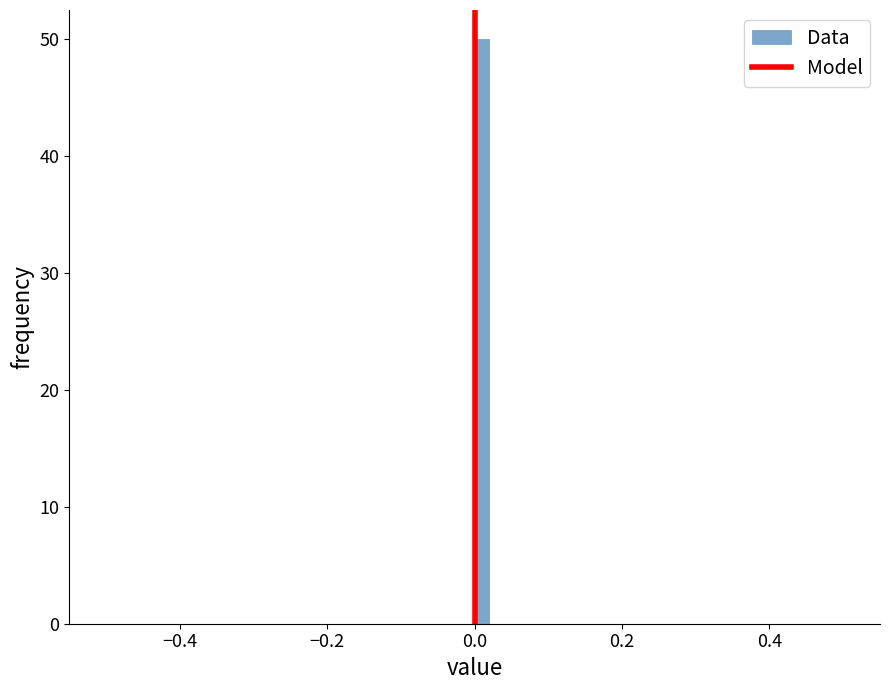

Around what value on the x-axis is the tallest bar? Give the approximate position of its centre, as read against the axis.

0.02